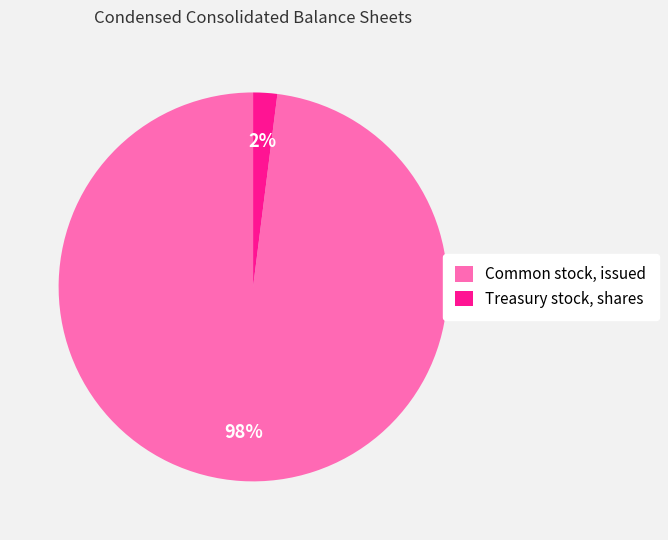

Rank the categories by value from lowest to highest.

Treasury stock, shares, Common stock, issued